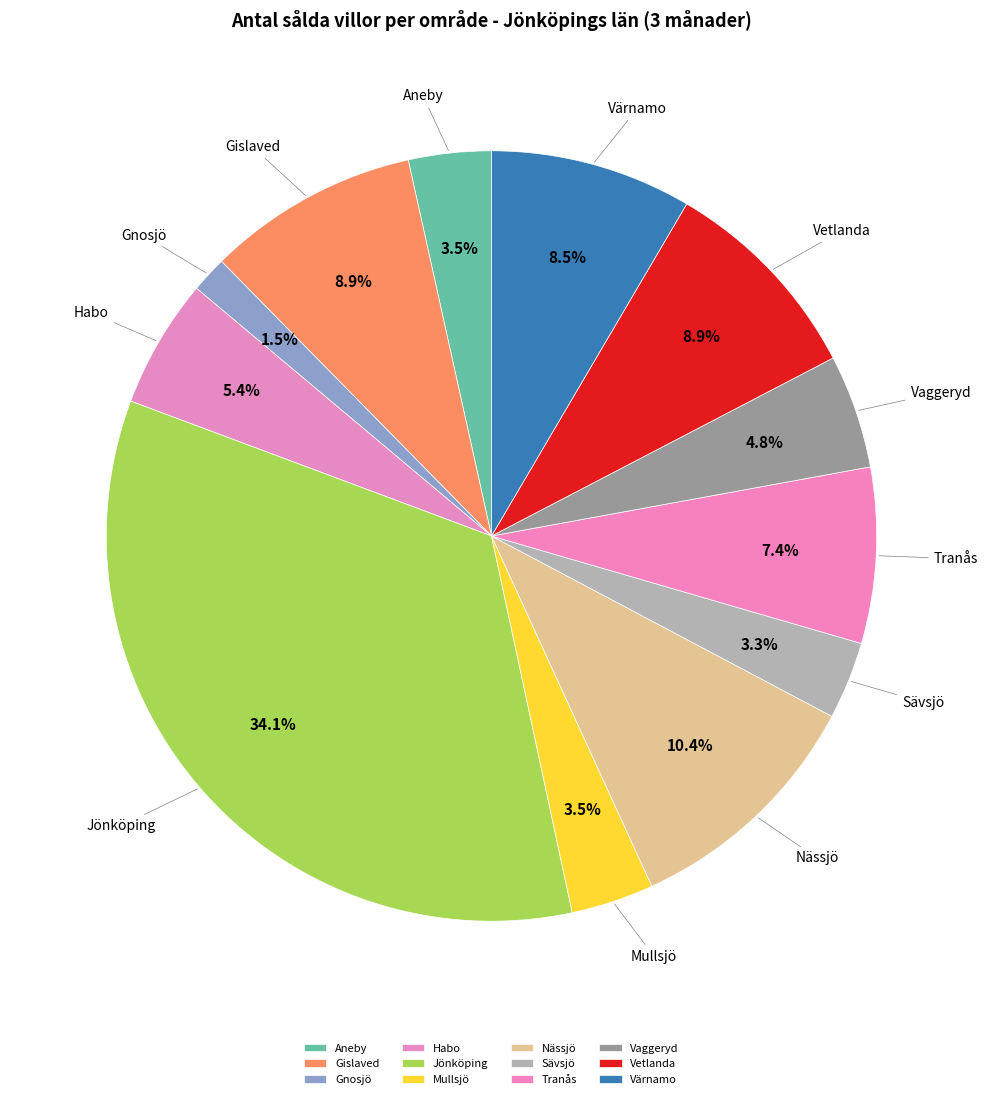

Which category has the smallest portion of the pie?

Gnosjö